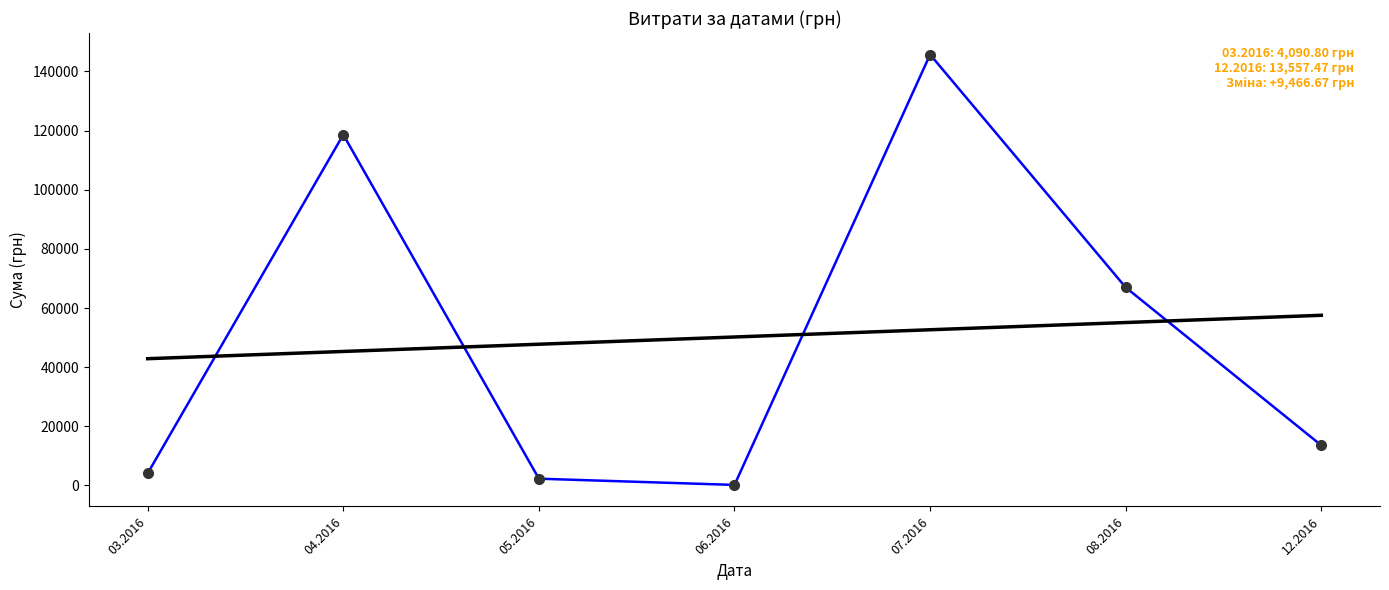

Which category has the highest value across all series?

07.2016